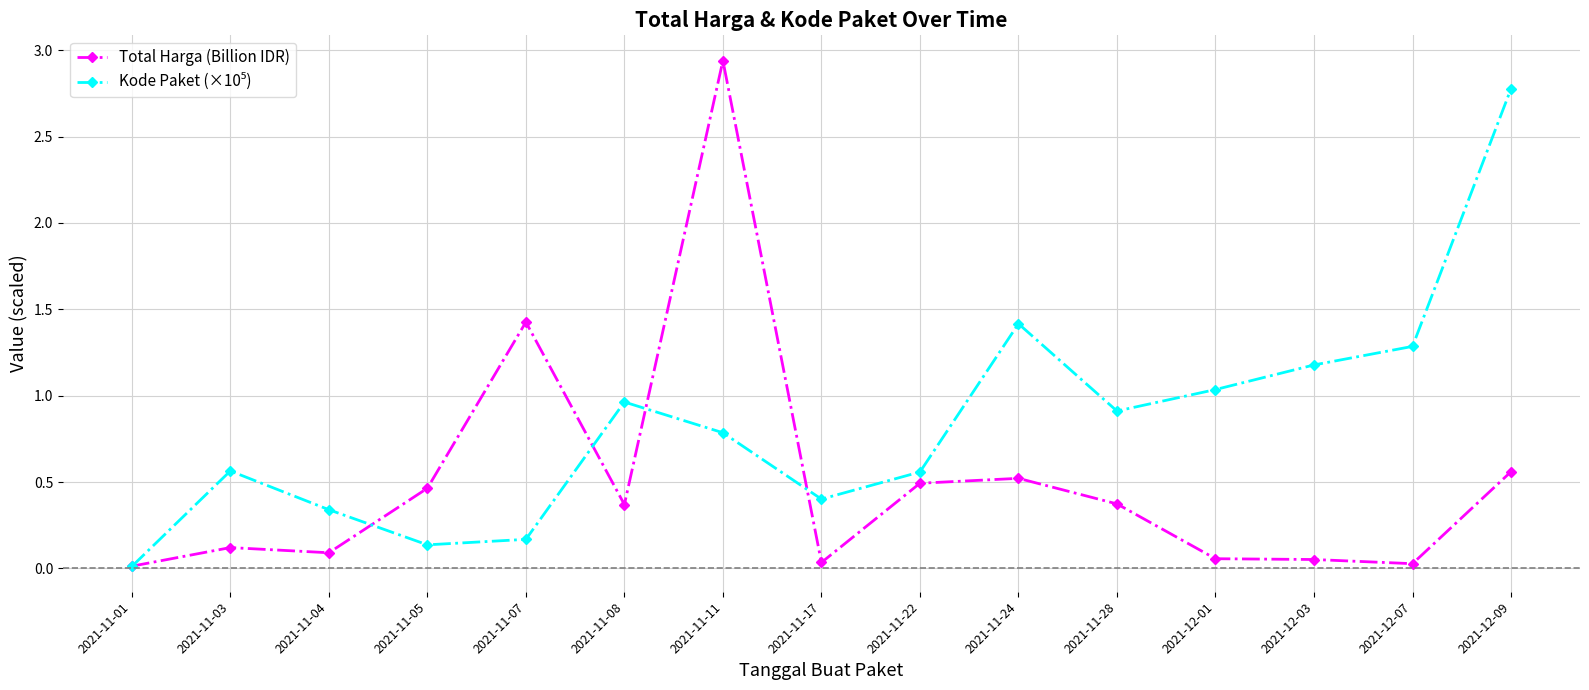

What is the label of the 13th point from the left?

2021-12-03